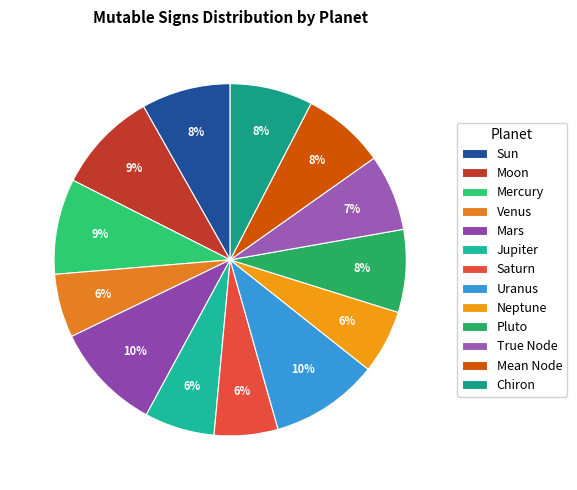

Combined, do Neptune and Sun account for over 50%?

No